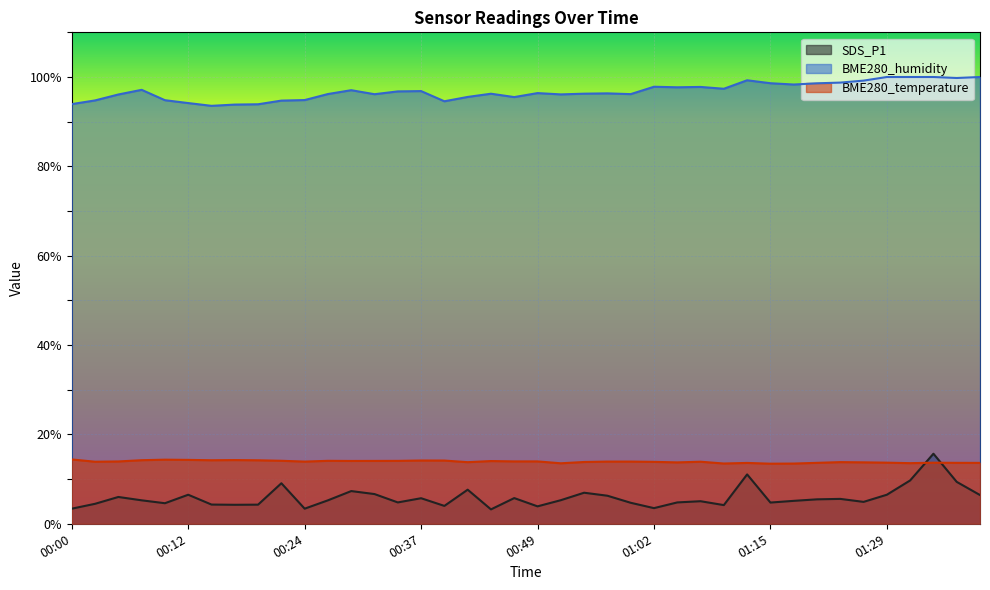

Which has a higher value, 00:07 or 01:20?

01:20